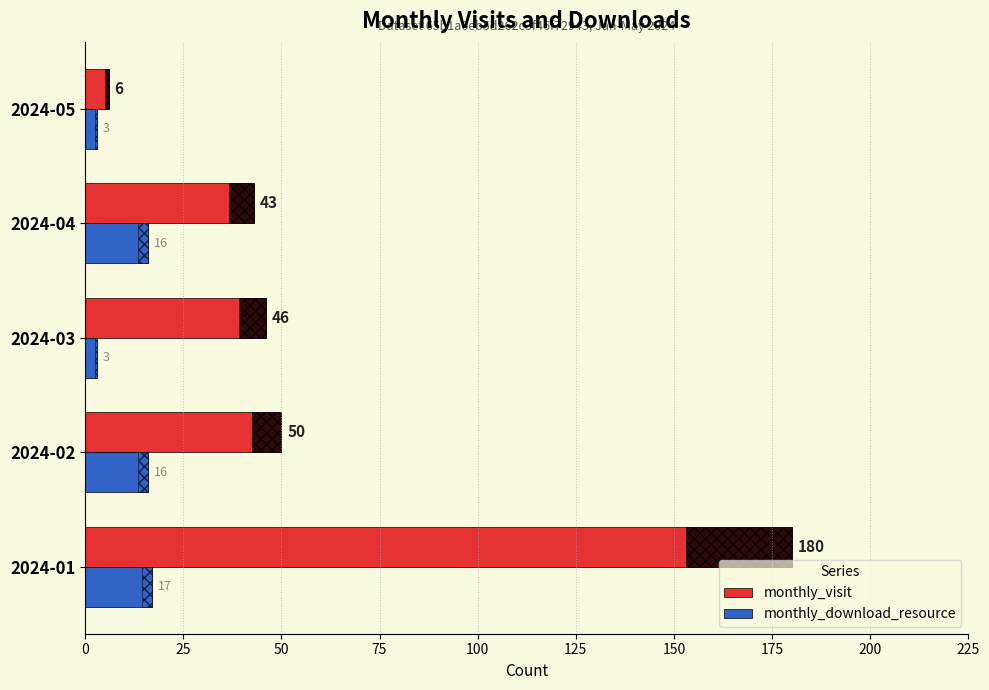

How many data points does each series have?

5